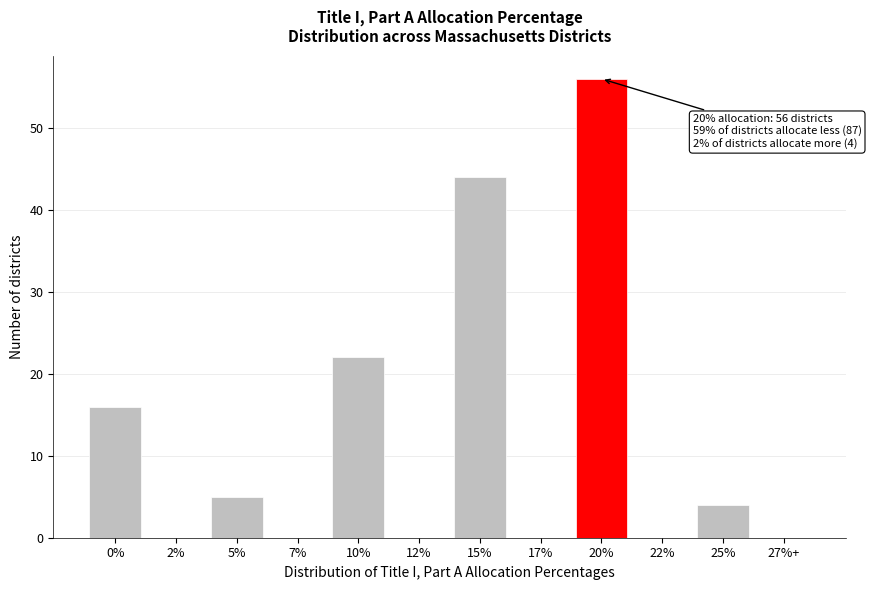

Reading left to right, transcribe all the data shown in this chart.

0%=16	2%=0	5%=5	7%=0	10%=22	12%=0	15%=44	17%=0	20%=56	22%=0	25%=4	27%+=0